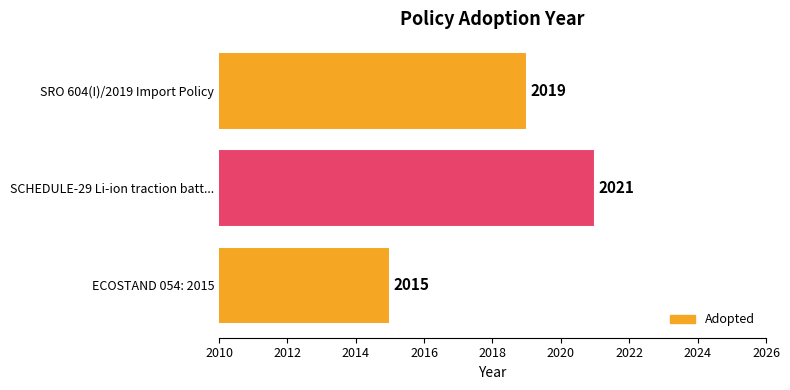

Where is the data nearest to the value 2018?

SRO 604(I)/2019 Import Policy